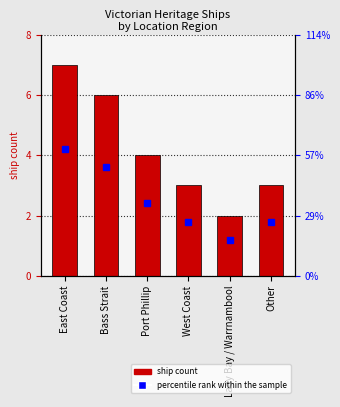

Is it true that the value at Bass Strait is 6?

True